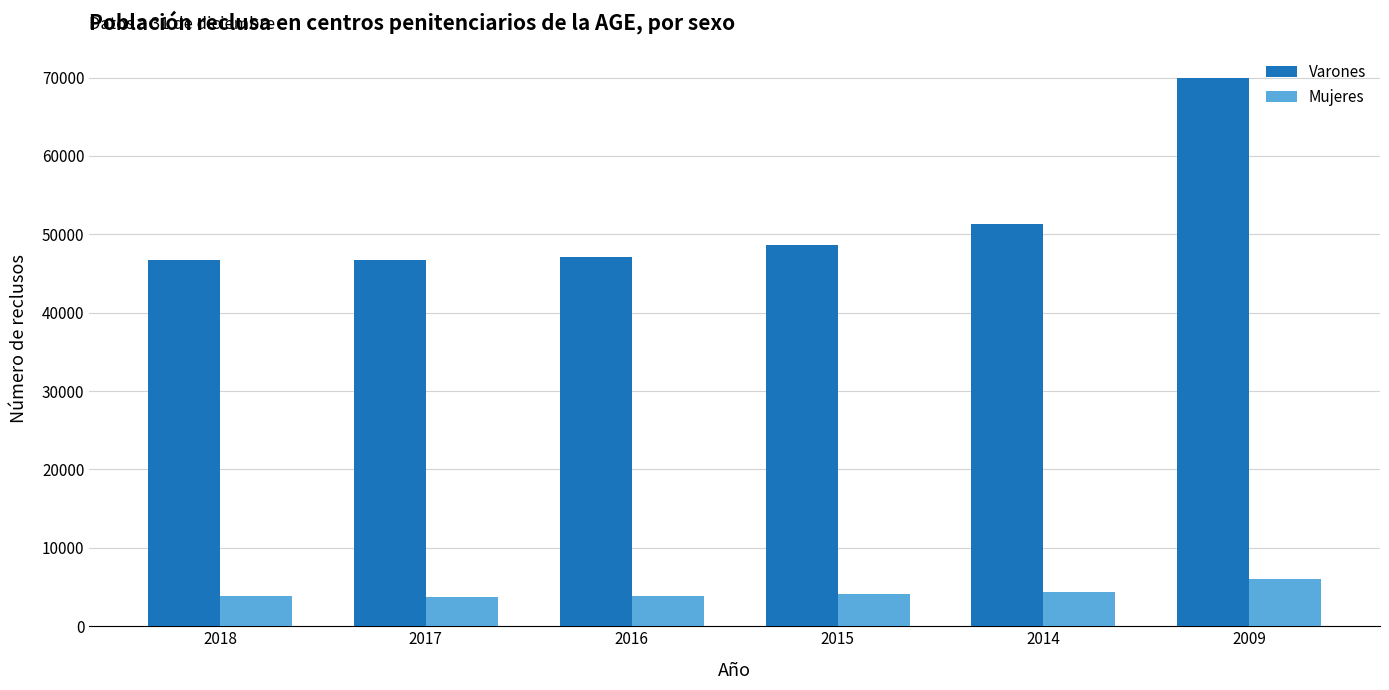

At which category does the chart reach its peak across all series?

2009